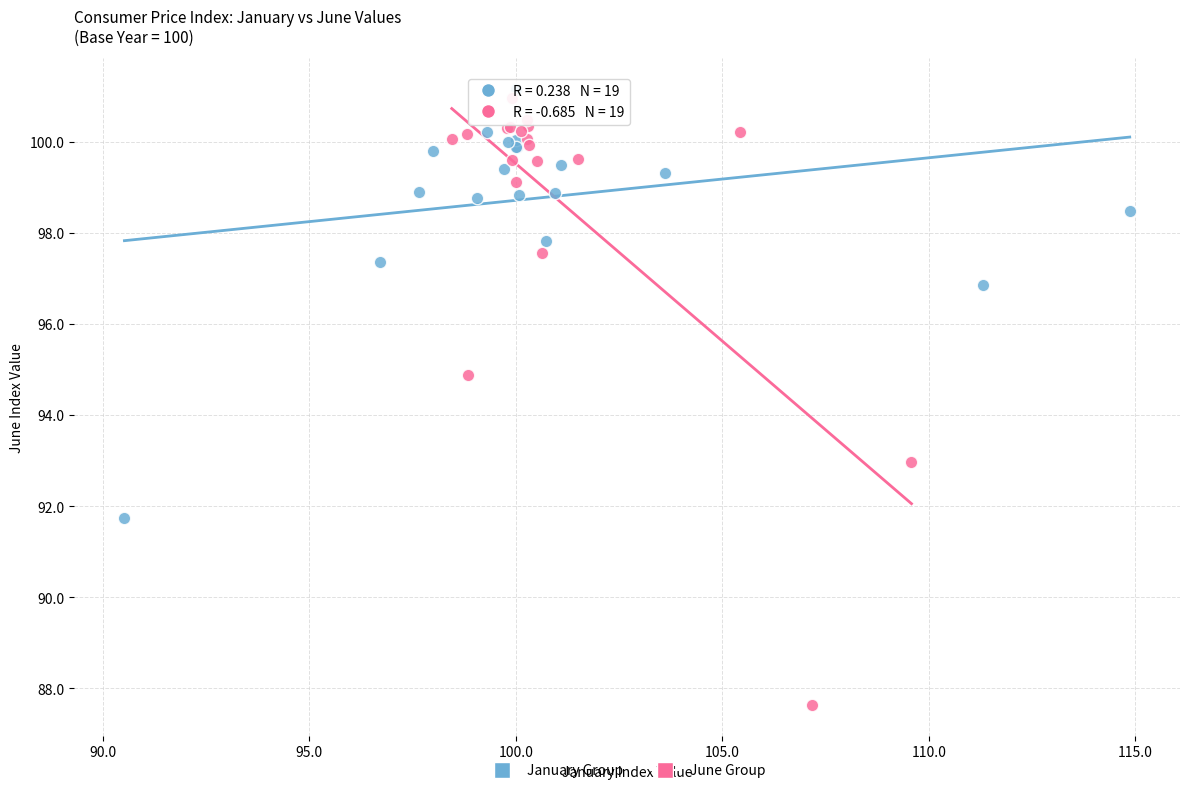

Which series has the widest spread of Y values?

June Group